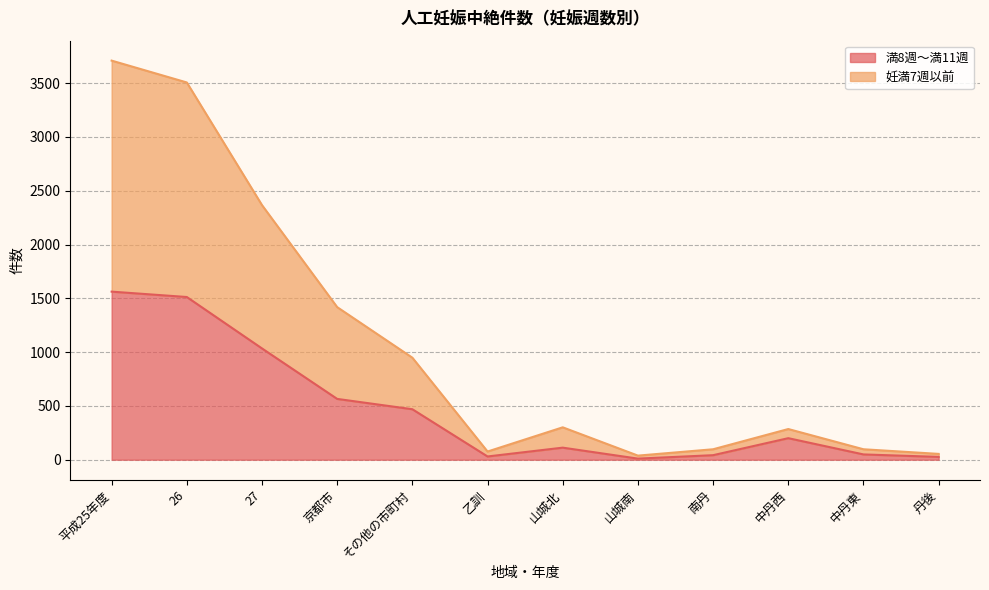

Rank the series by their average value, from highest to lowest.

妊満7週以前, 満8週～満11週